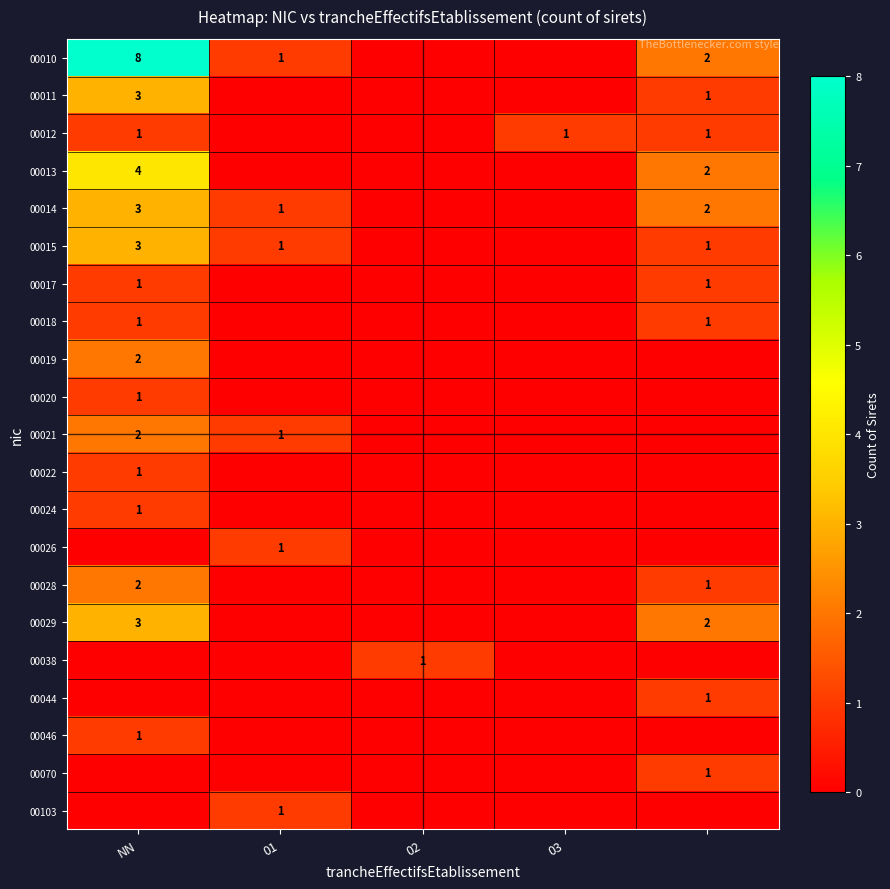

True or false: 00015 has a value of 5 at NN.

False